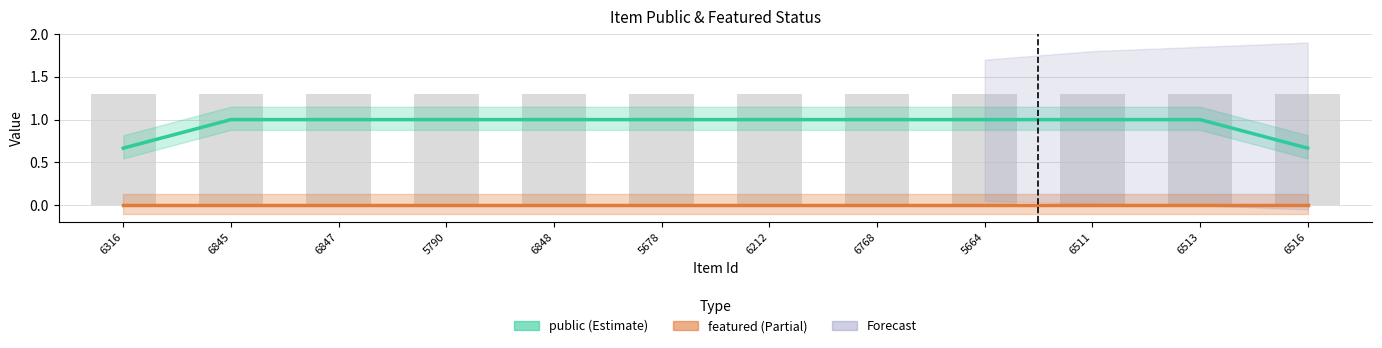

What is the label of the 8th bar from the left?

6768